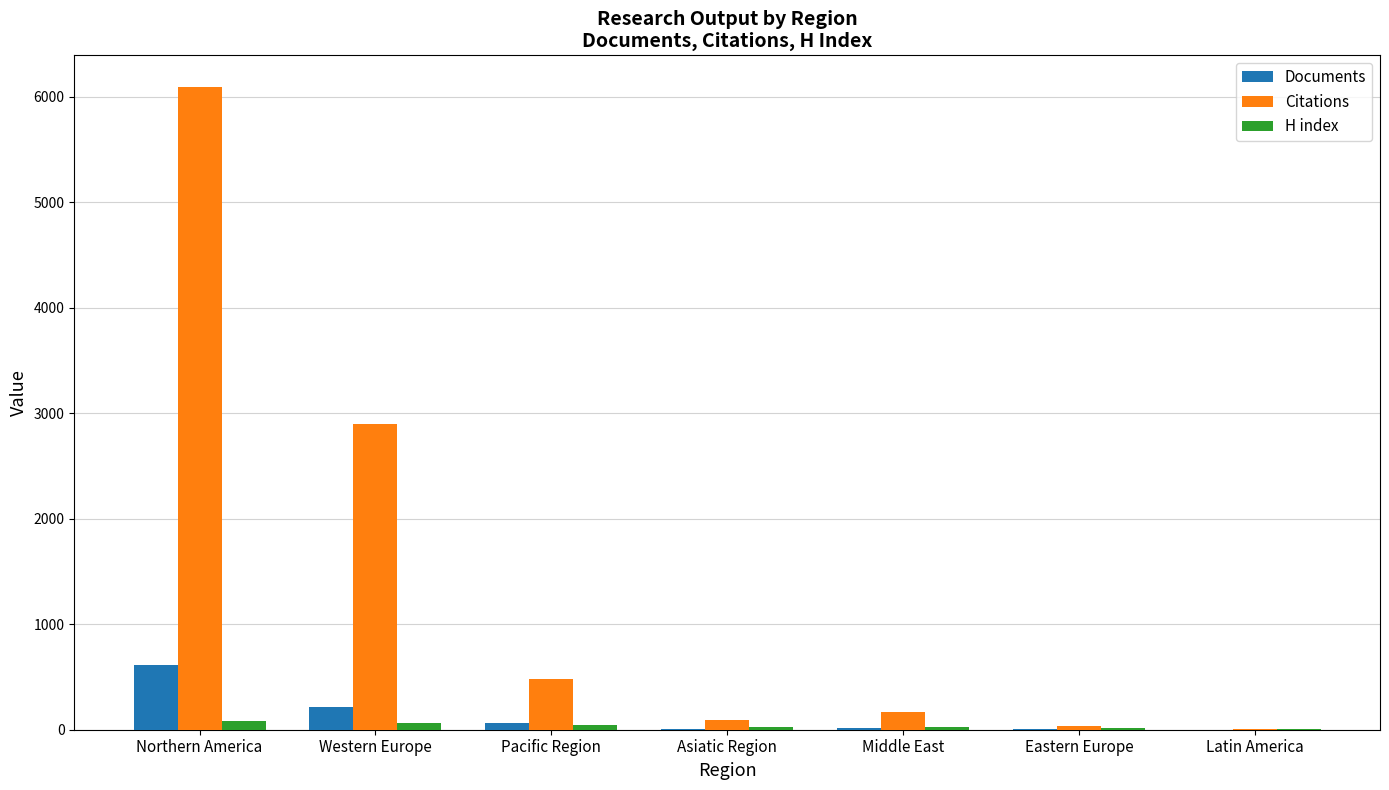

What is the average value of the Citations series?

1394